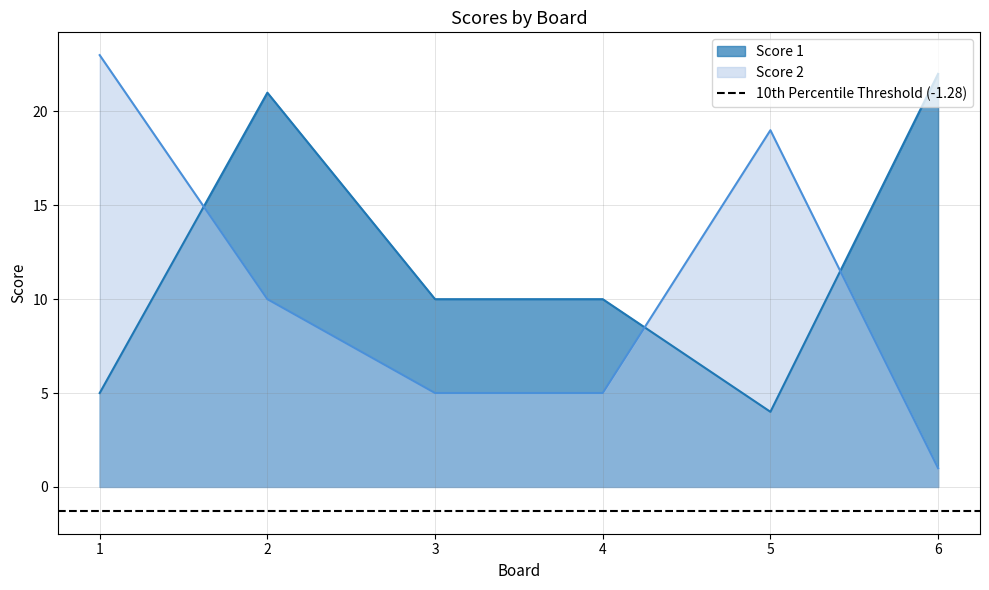

What is the difference between the second highest and second lowest values in the Score 2 series?

14